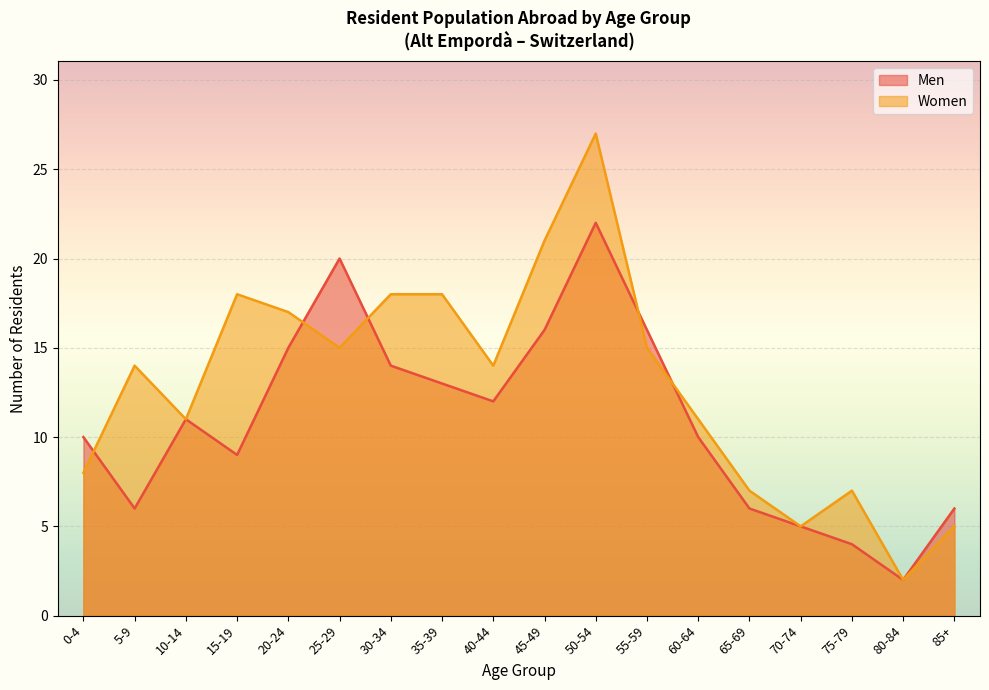

Where is the first local maximum for Women?

5-9